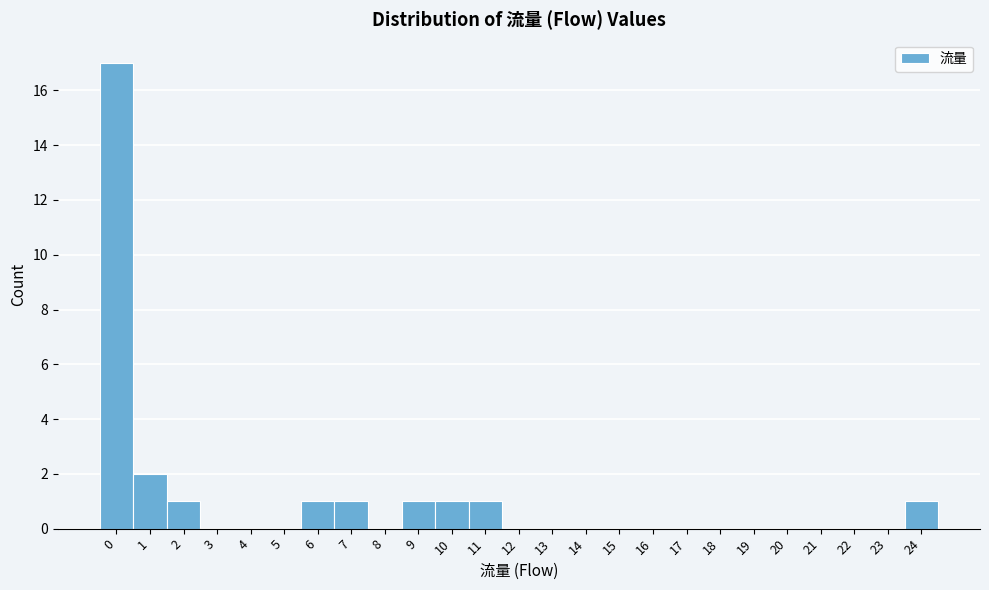

Reading left to right, list all the values displayed in this chart.

0=17	1=2	2=1	3=0	4=0	5=0	6=1	7=1	8=0	9=1	10=1	11=1	12=0	13=0	14=0	15=0	16=0	17=0	18=0	19=0	20=0	21=0	22=0	23=0	24=1